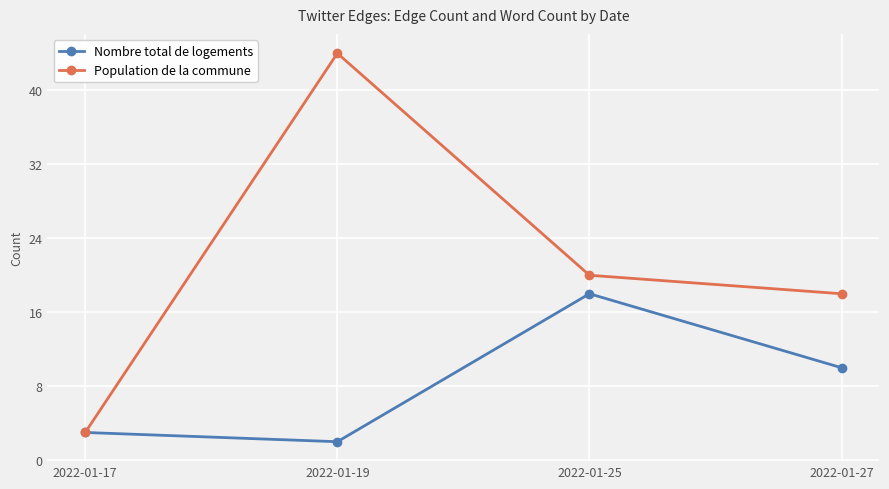

At which label does Nombre total de logements first exceed 10?

2022-01-25